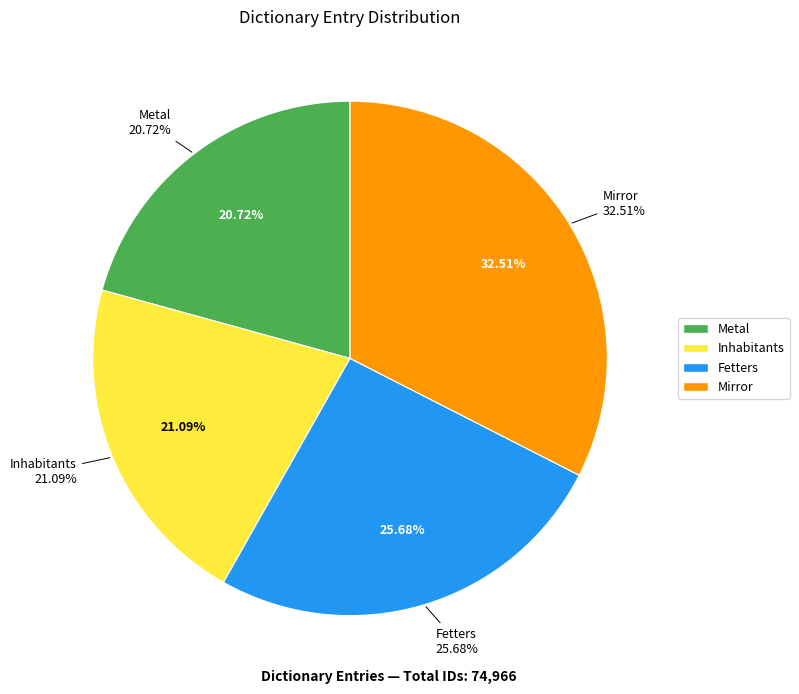

Rank the categories by value from lowest to highest.

Metal, Inhabitants, Fetters, Mirror